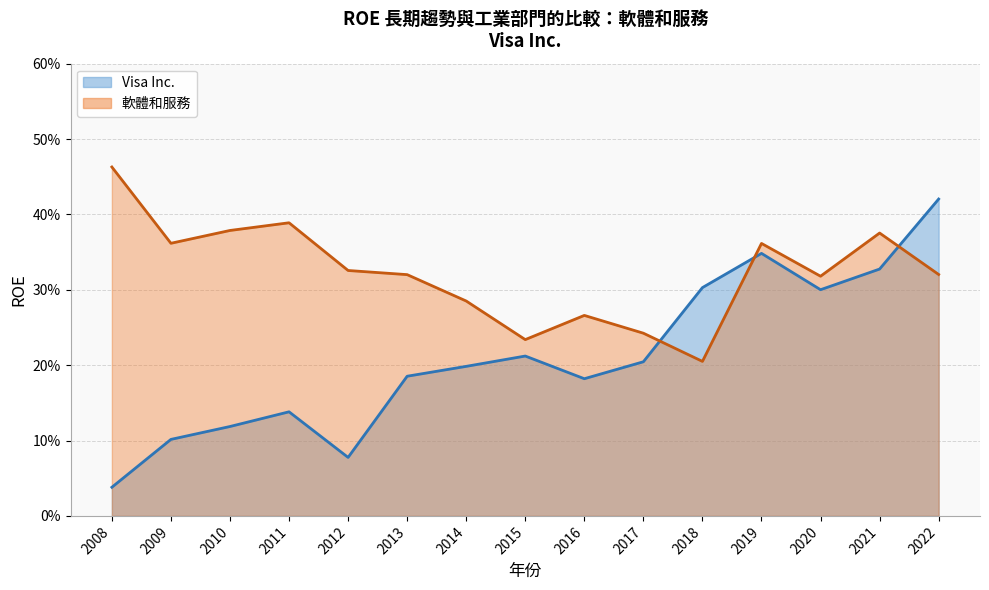

Reading left to right, extract all data points from this chart.

Visa Inc.: 0.0	0.1	0.1	0.1	0.1	0.2	0.2	0.2	0.2	0.2	0.3	0.3	0.3	0.3	0.4
軟體和服務: 0.5	0.4	0.4	0.4	0.3	0.3	0.3	0.2	0.3	0.2	0.2	0.4	0.3	0.4	0.3